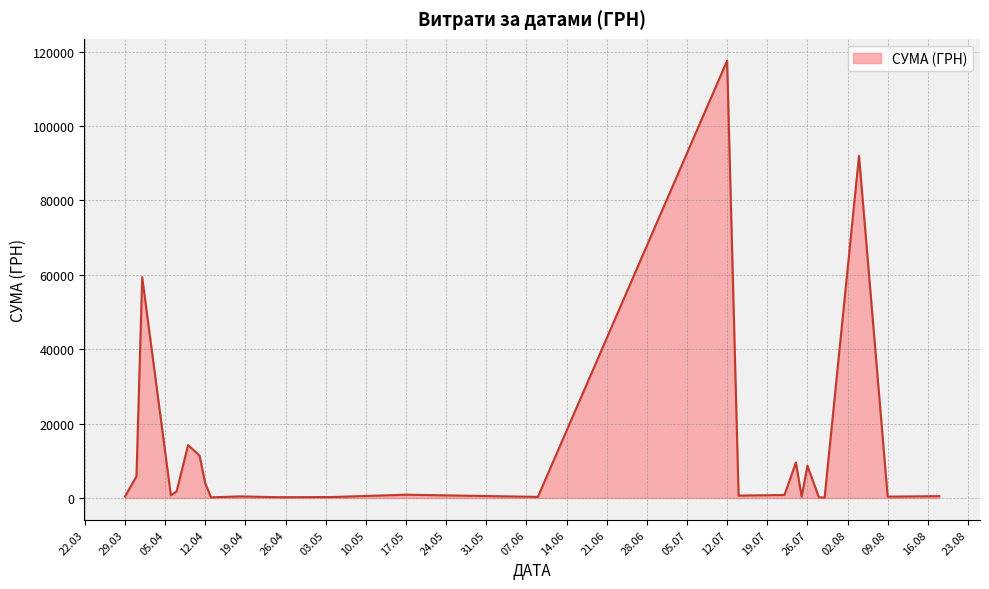

What is the maximum value shown in the chart?

117568.8